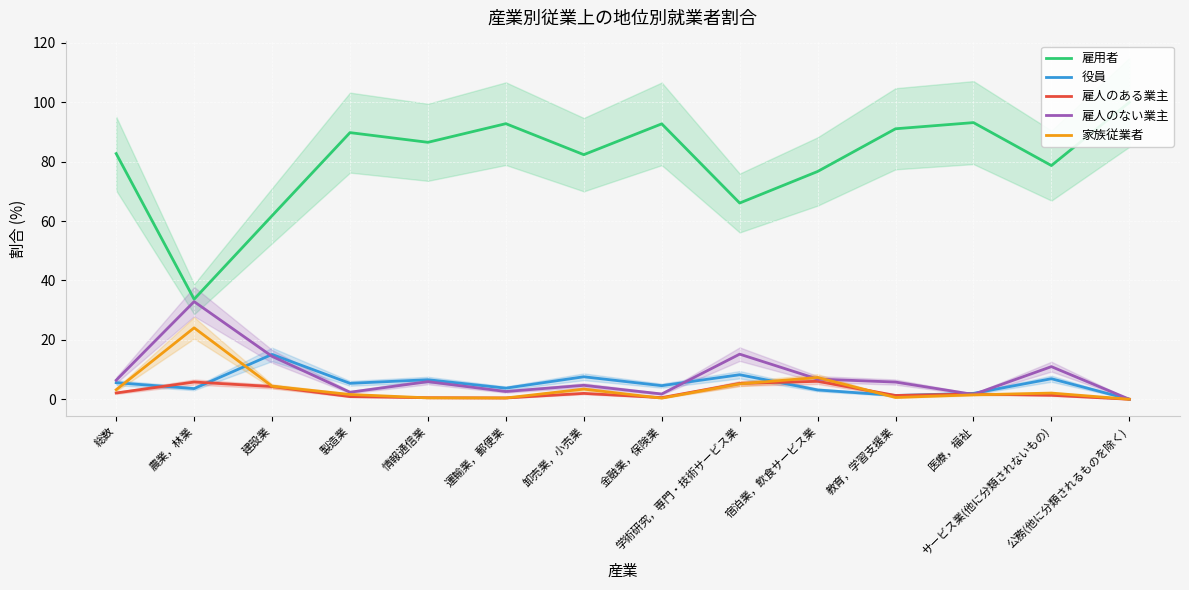

What is the difference between the 家族従業者 values at 総数 and 製造業?

1.6